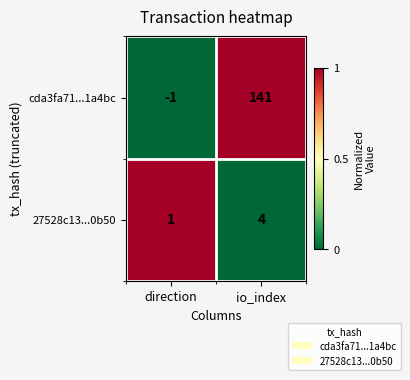

At which category is the sum across all series the highest?

io_index